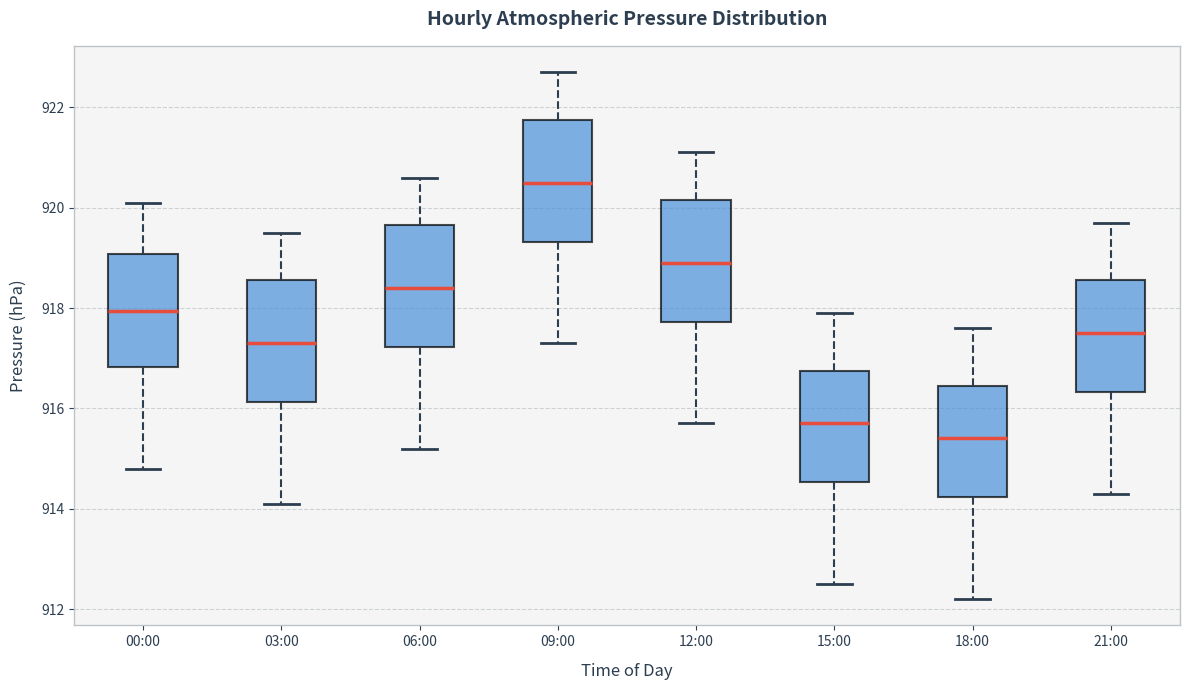

Reading left to right, read every box against the y-axis: the position of its median line, the range the box covers, and the ends of its whiskers. The values are not printed on the chart, so give them approximately, as read against the axis.

00:00: median 918.0, box 916.8 to 919.0, whiskers 914.8 to 920.2
03:00: median 917.4, box 916.2 to 918.6, whiskers 914.2 to 919.6
06:00: median 918.4, box 917.2 to 919.6, whiskers 915.2 to 920.6
09:00: median 920.6, box 919.4 to 921.8, whiskers 917.4 to 922.8
12:00: median 919.0, box 917.8 to 920.2, whiskers 915.8 to 921.2
15:00: median 915.8, box 914.6 to 916.8, whiskers 912.6 to 918.0
18:00: median 915.4, box 914.2 to 916.4, whiskers 912.2 to 917.6
21:00: median 917.6, box 916.4 to 918.6, whiskers 914.4 to 919.8